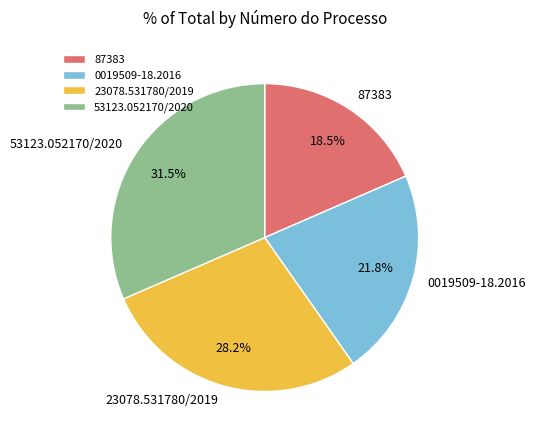

To the nearest percent, what is the combined percentage of 87383 and 53123.052170/2020?

50%